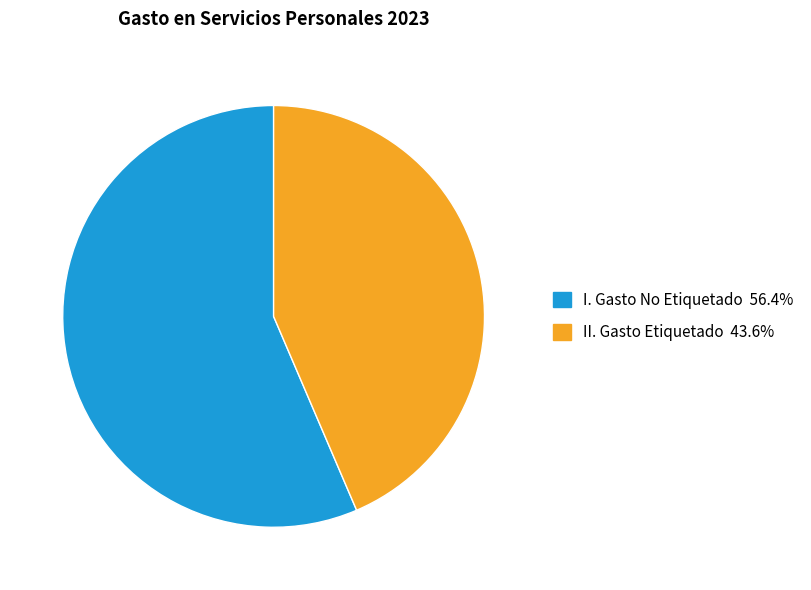

Is II. Gasto Etiquetado the majority of the pie?

No